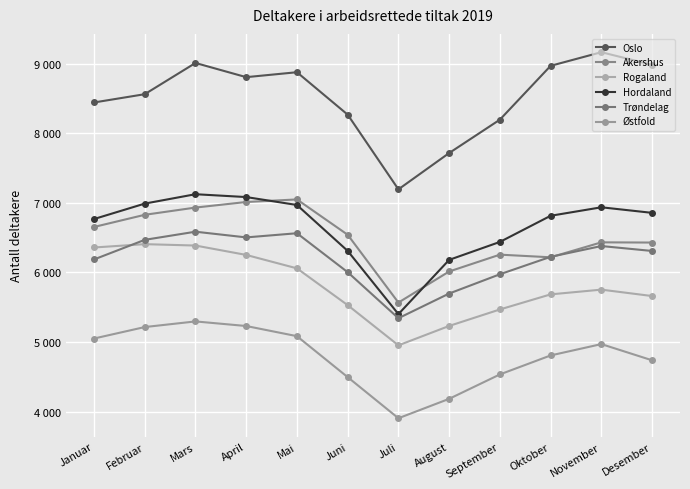

Is this an area chart (filled region under the line)?

No